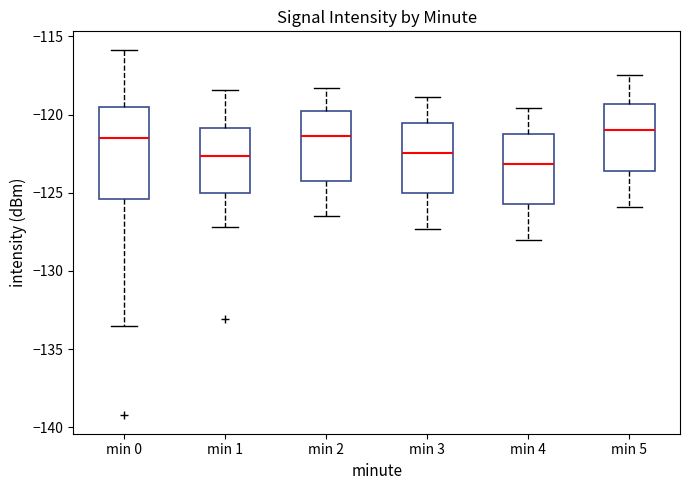

Comparing the boxes themselves (not the whiskers), which one is the tallest?

min 0